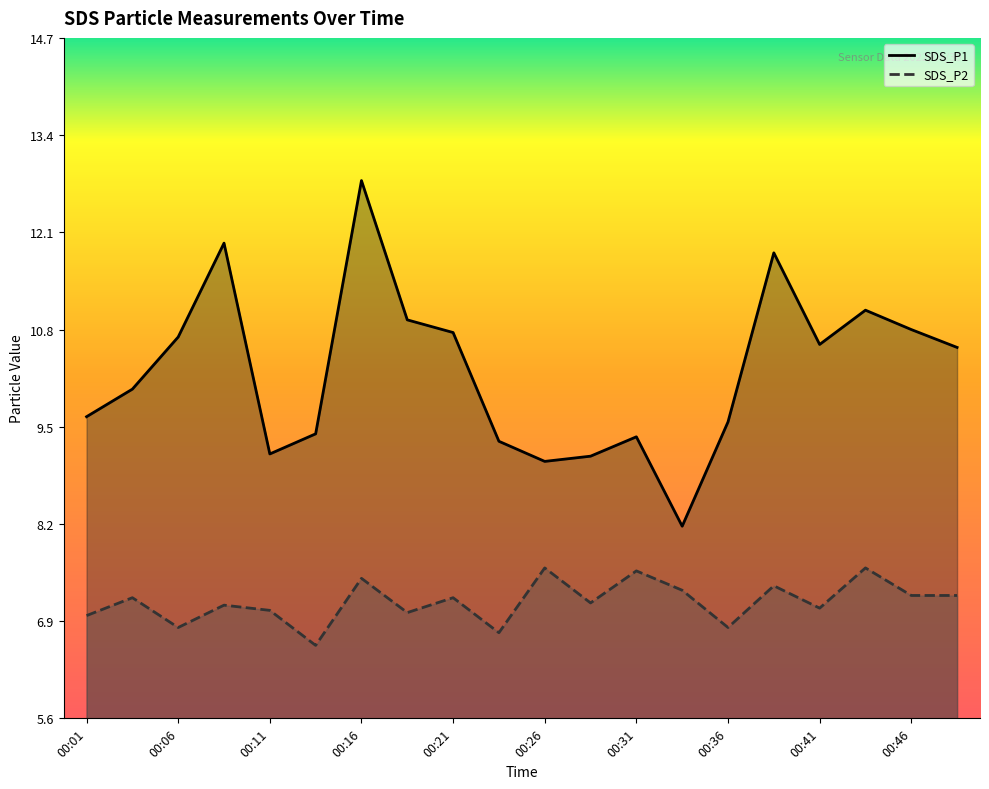

Is it true that SDS_P2 equals 7.2 at 00:46?

True